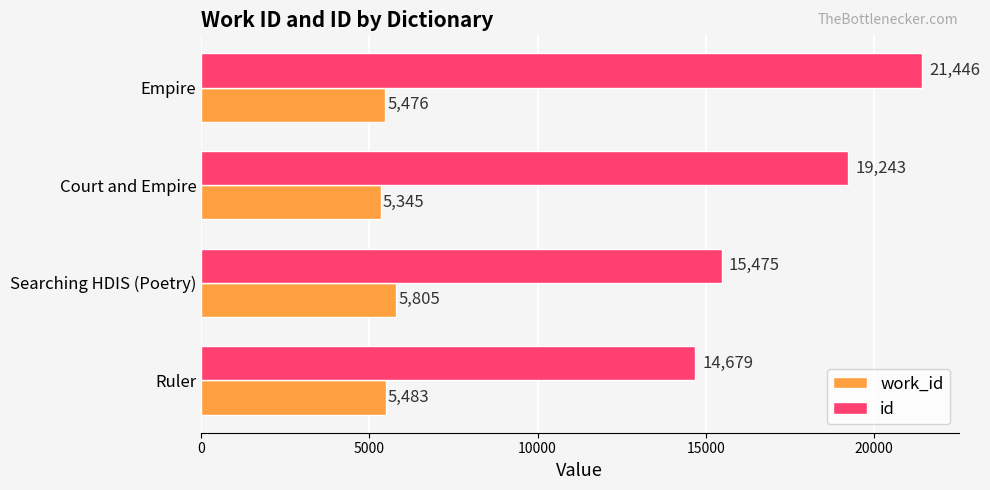

How many data points does each series have?

4